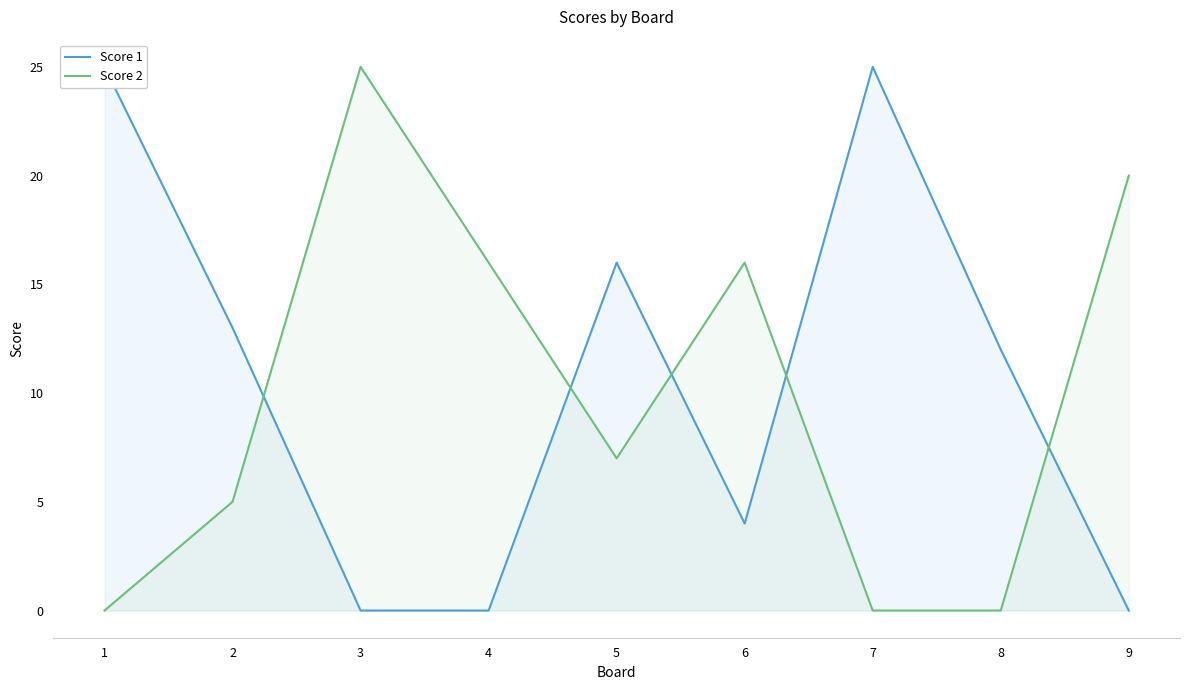

At which label does Score 2 reach its peak?

3